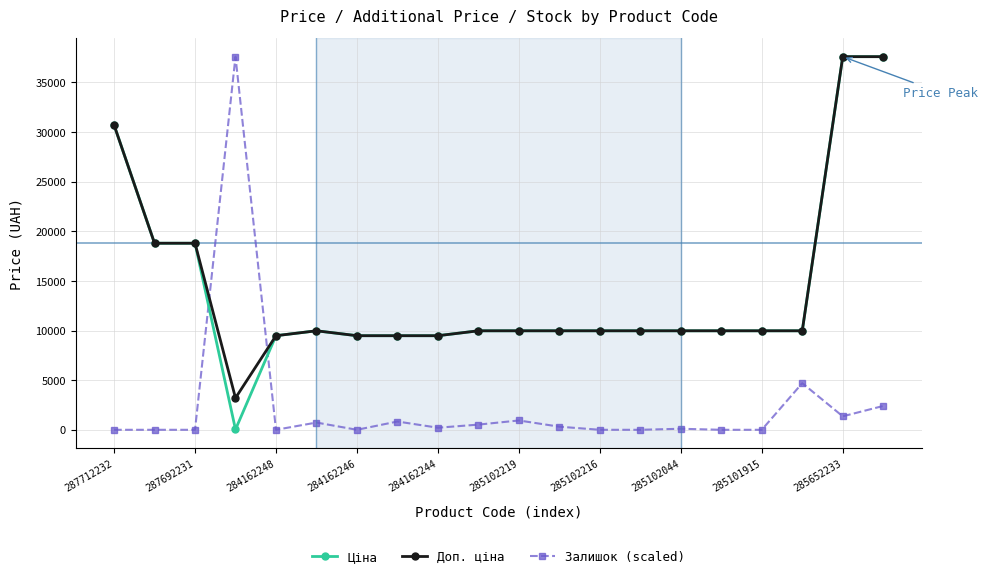

At how many categories does at least one series exceed 18317?

6